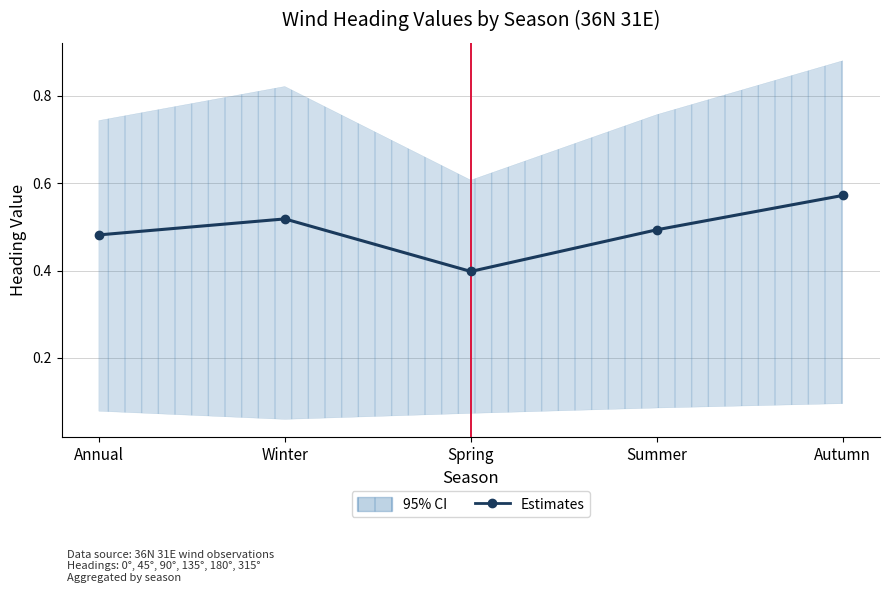

What is the minimum value shown in the chart?

0.4